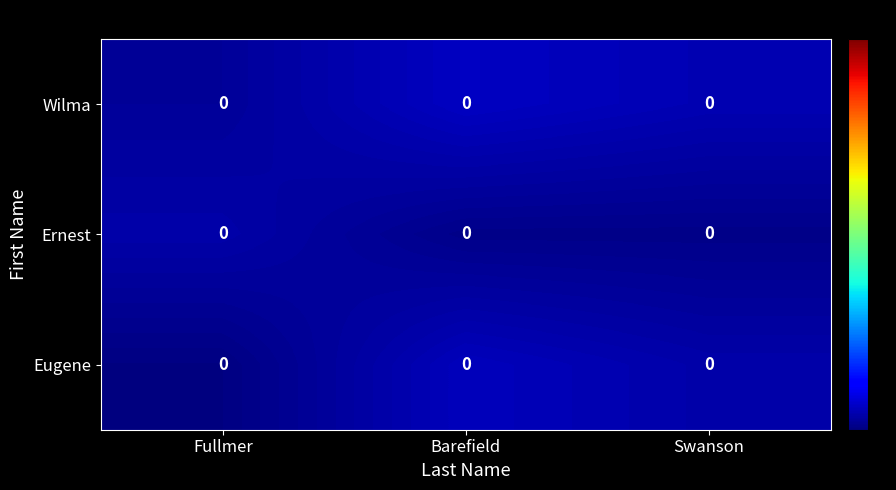

Which series has the largest total across all categories?

Wilma